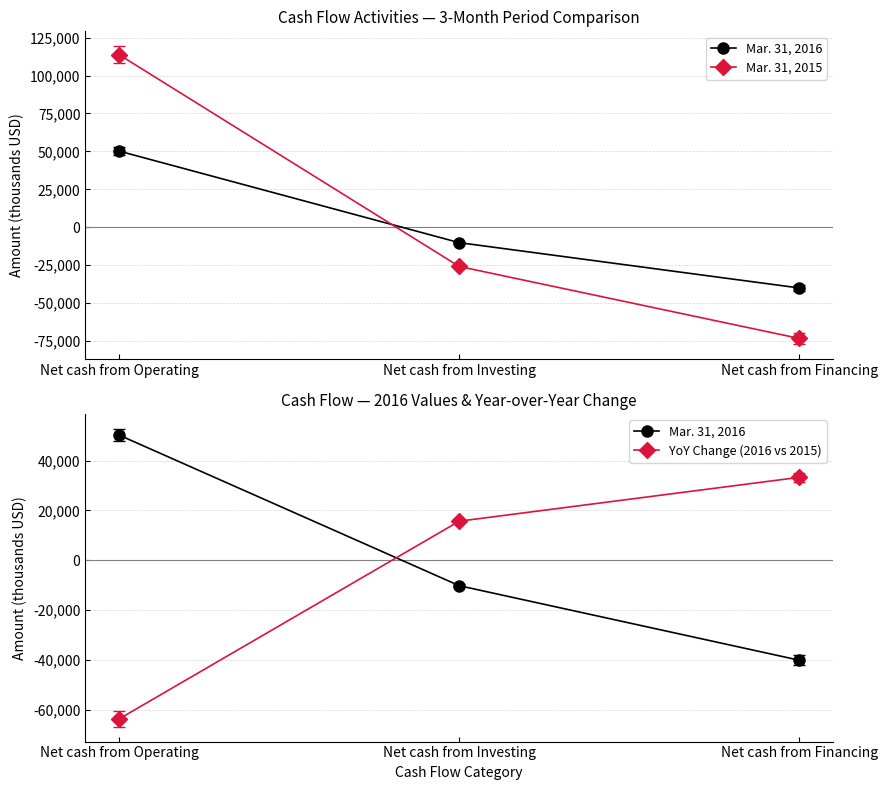

What is the value of the Mar. 31, 2016 point at the 3rd from the left?

-40010